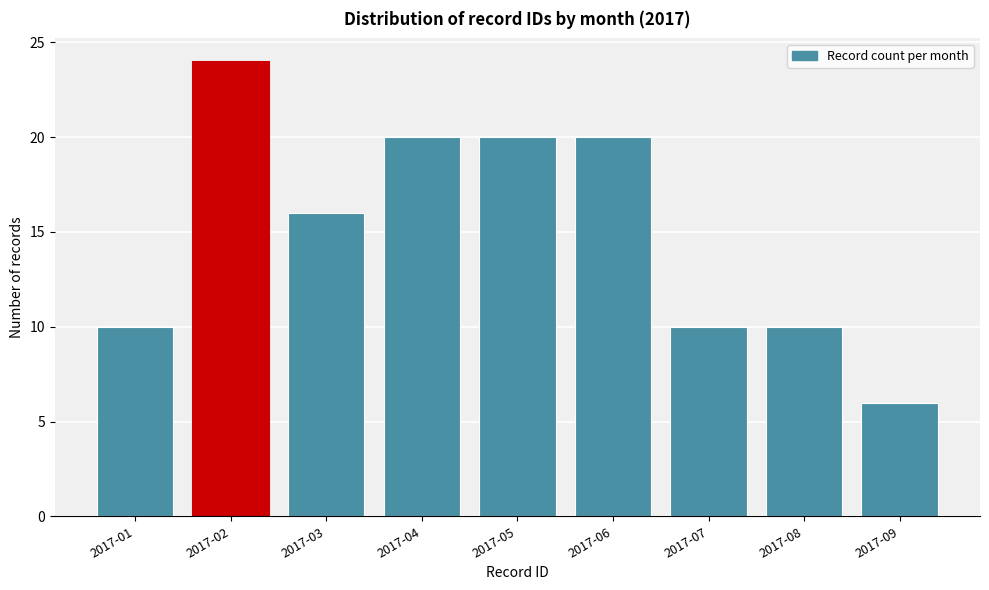

Reading left to right, what are all the values shown in this chart?

10	24	16	20	20	20	10	10	6